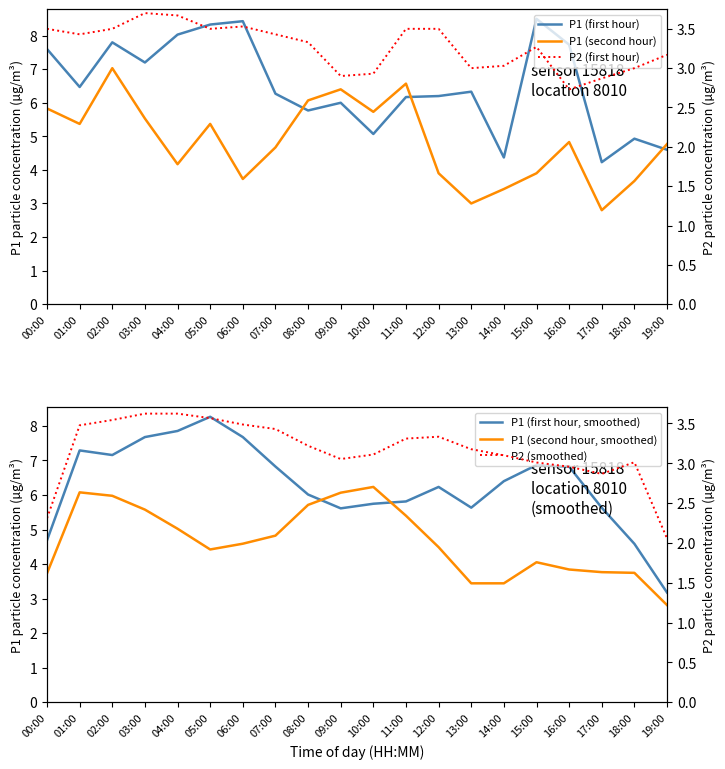

True or false: P2 (first hour) and P1 (first hour, smoothed) cross at least once.

False